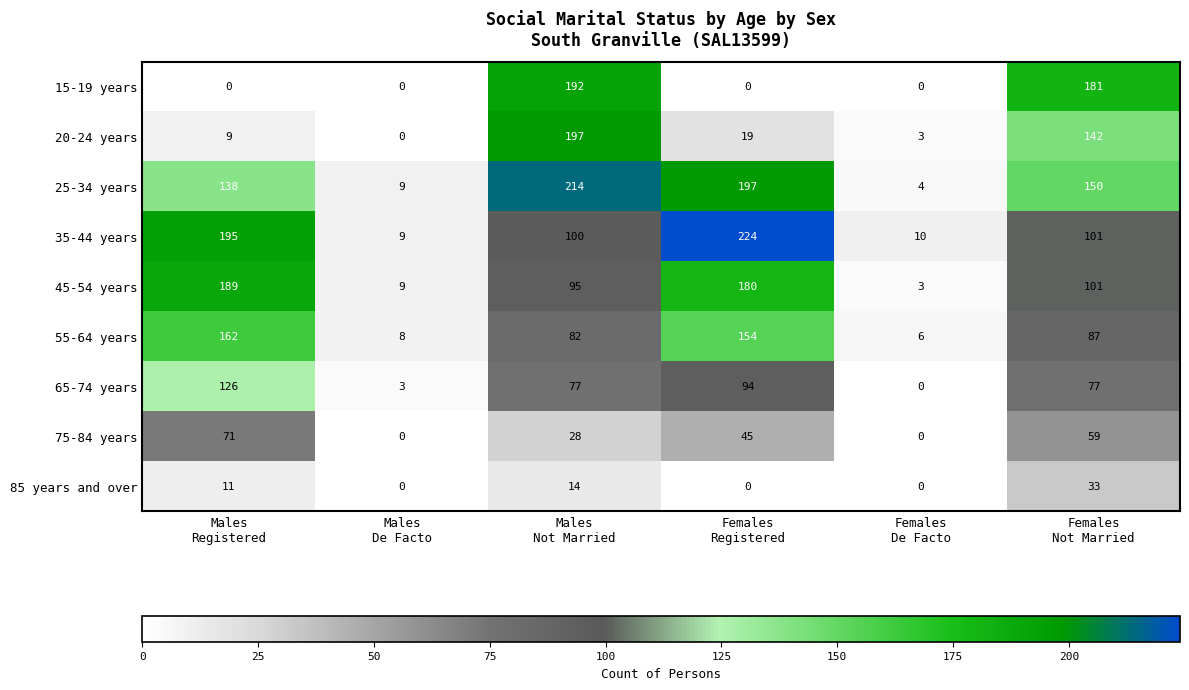

Which series has the widest spread of values?

35-44 years